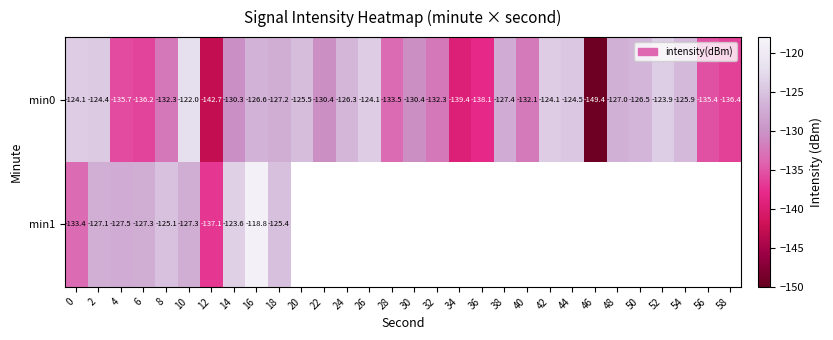

How many distinct data groups are displayed?

2